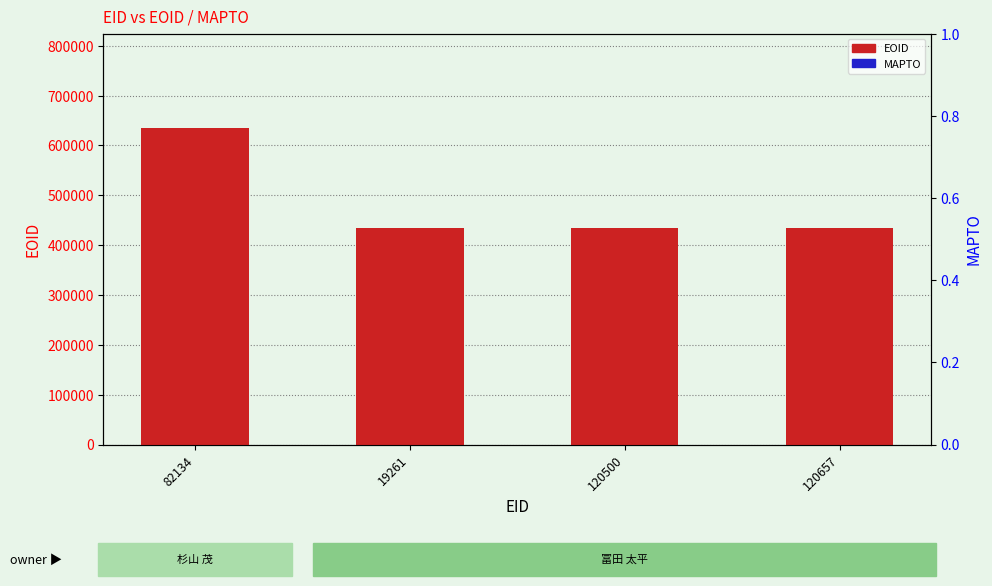

What is the difference between the maximum and minimum values in the EOID series?

199334